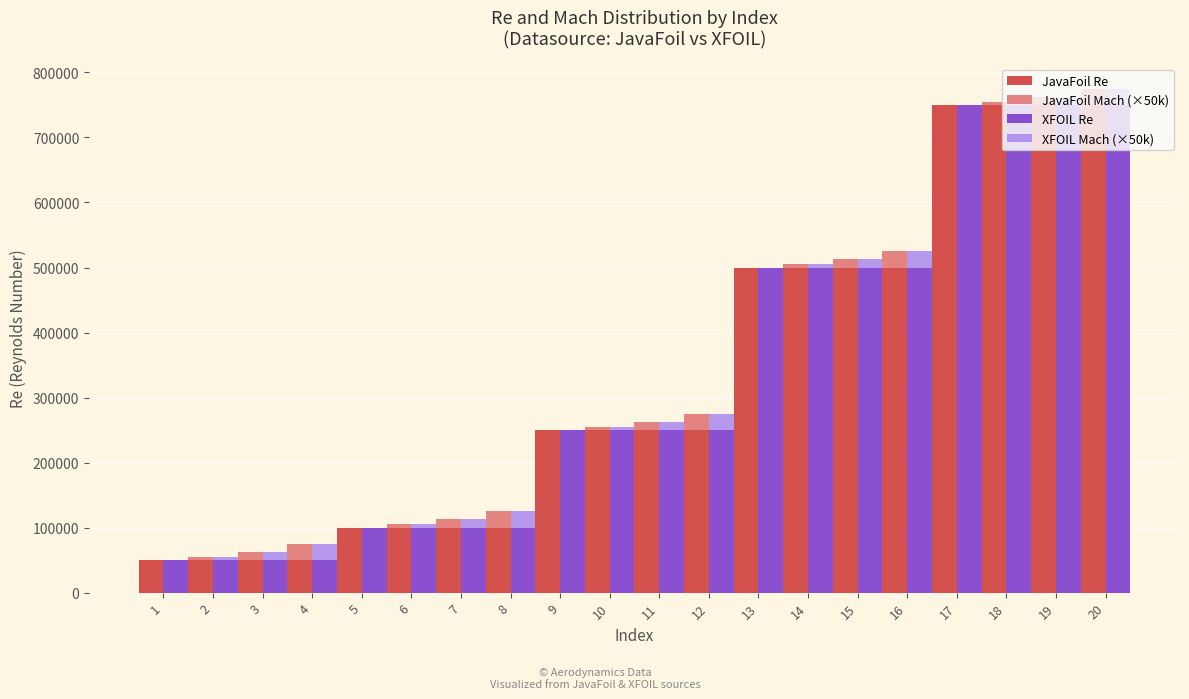

Rank the categories by XFOIL Re value from lowest to highest.

1, 2, 3, 4, 5, 6, 7, 8, 9, 10, 11, 12, 13, 14, 15, 16, 17, 18, 19, 20